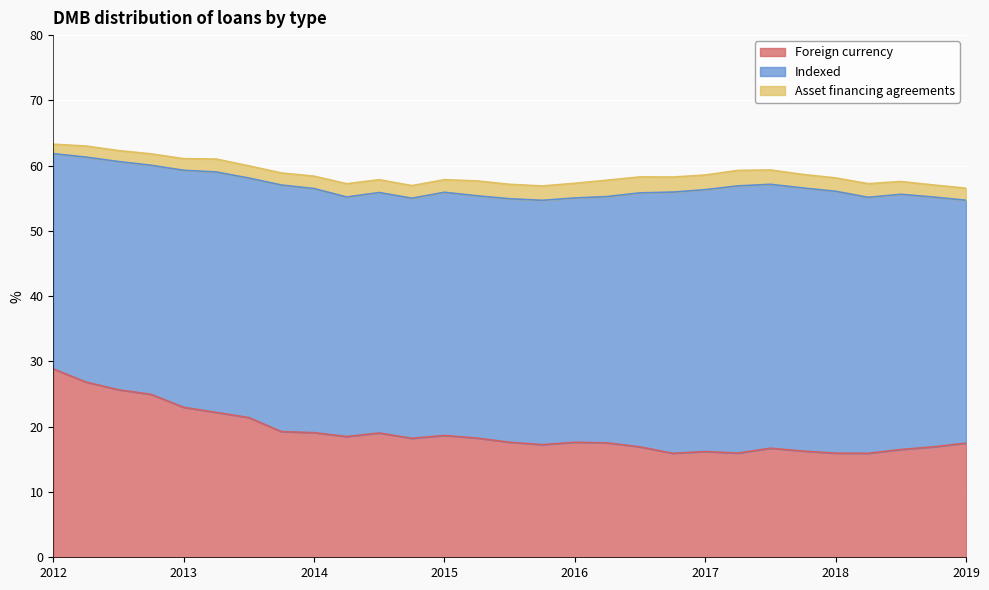

What position from the left is 2013-06-30?

6